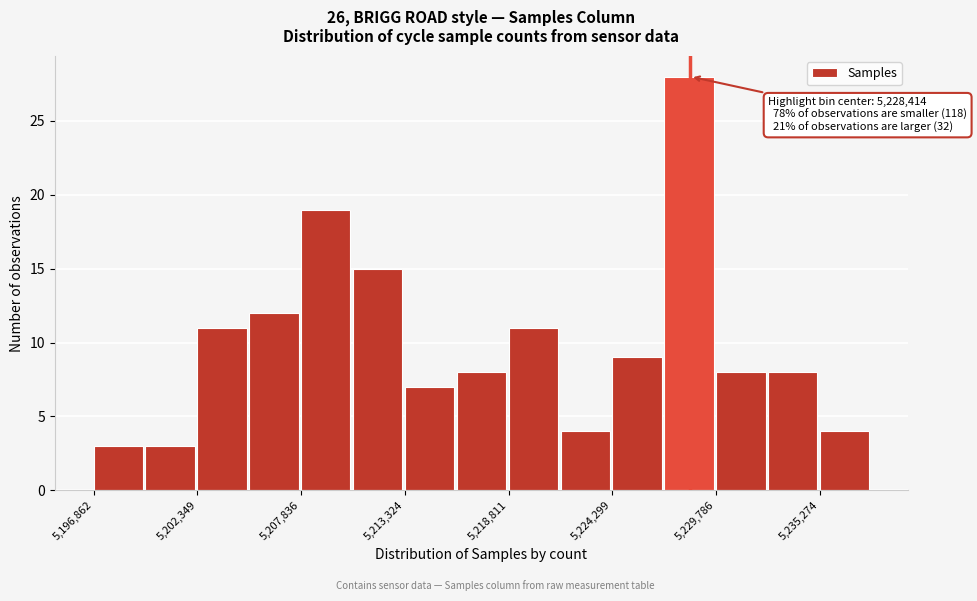

Read against the x-axis, roughly where is the centre of the tallest bar?

5228000